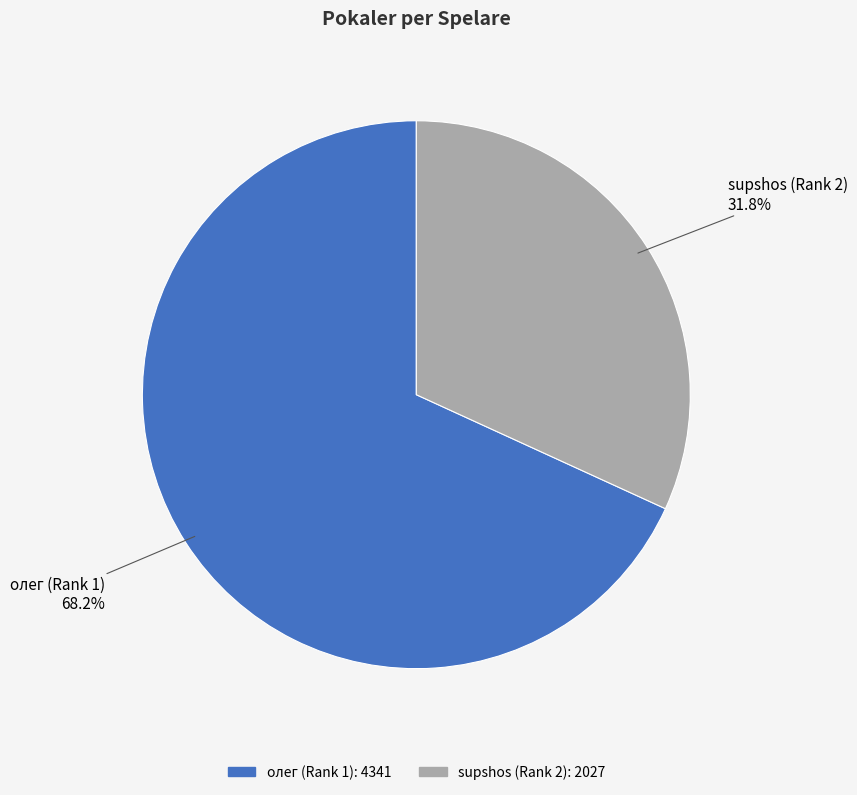

Which category has the smallest portion of the pie?

supshos (Rank 2)